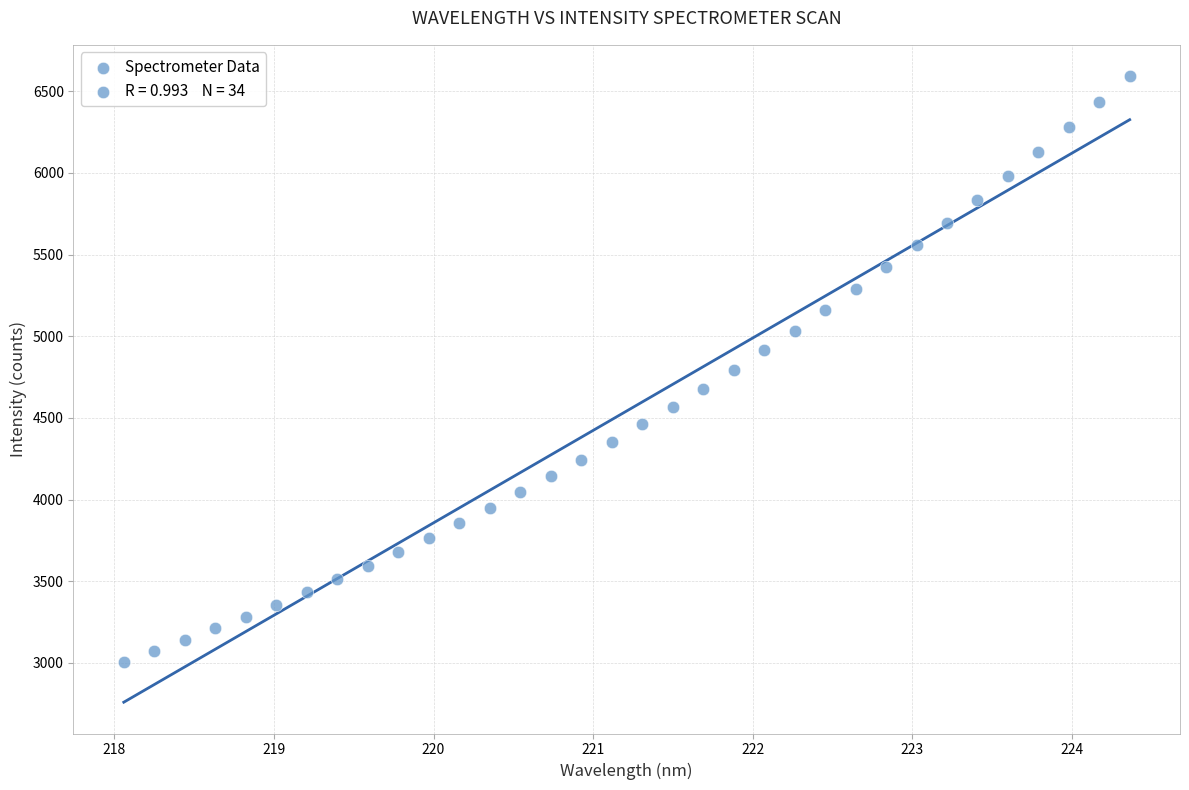

What is the range of X values (max minus min)?

6.3